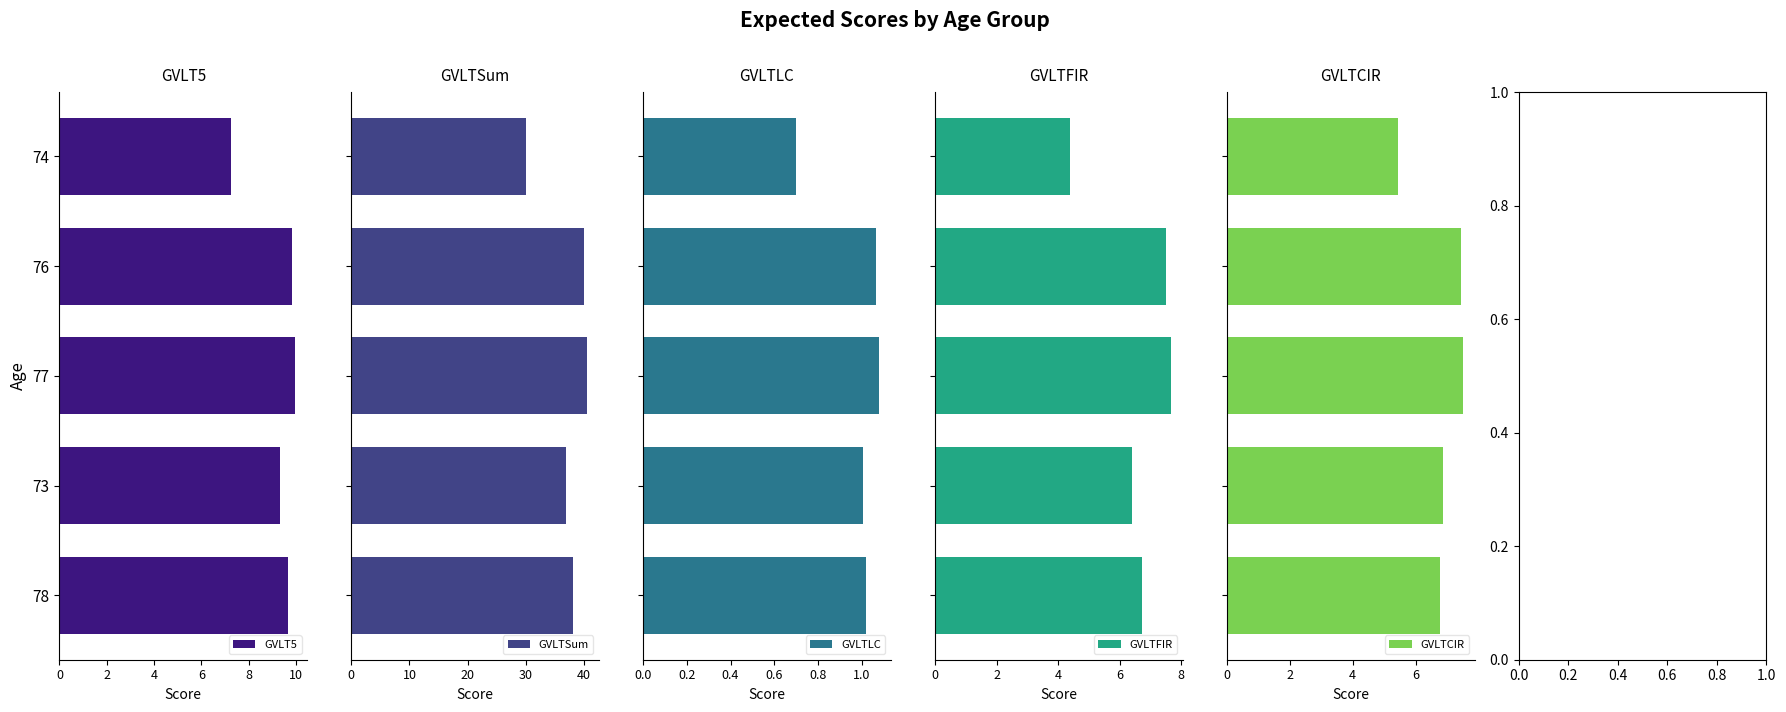

Is it true that GVLT5 equals 10.0 at 77?

True